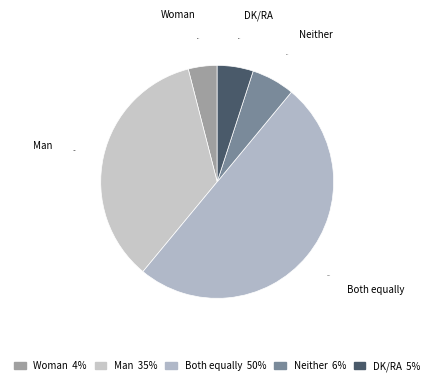

What percentage is the Woman slice, to the nearest percent?

4%